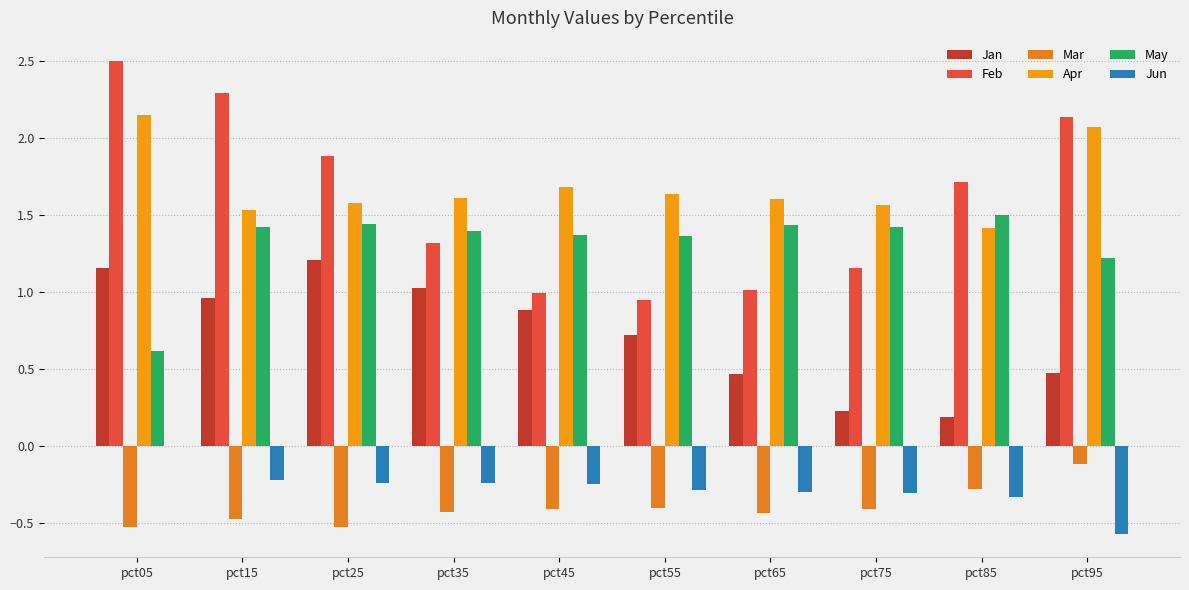

What is the difference between the maximum and second lowest values in the Feb series?

1.5